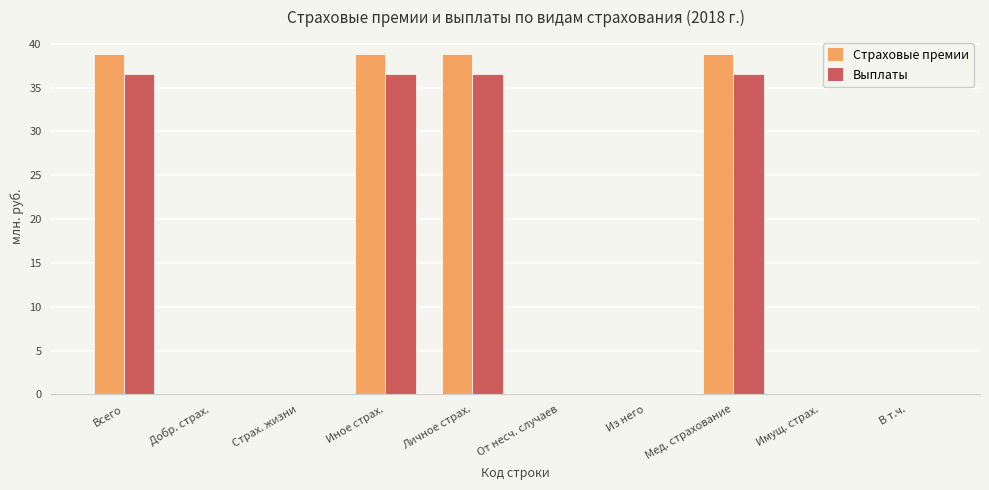

What value does the Выплаты series have at Личное страх.?

36.5